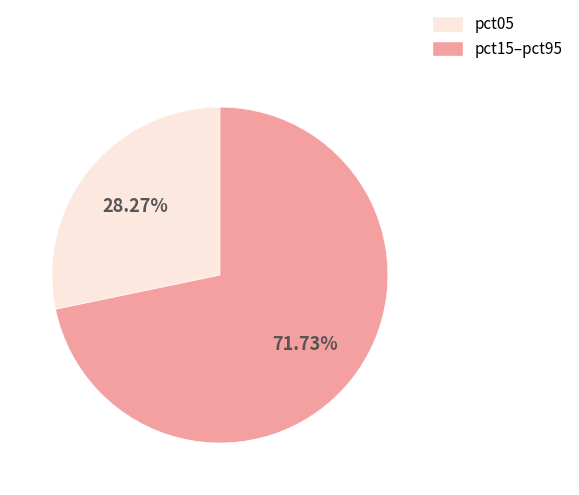

What is the ratio of the value at pct15–pct95 to the value at pct05?

2.5